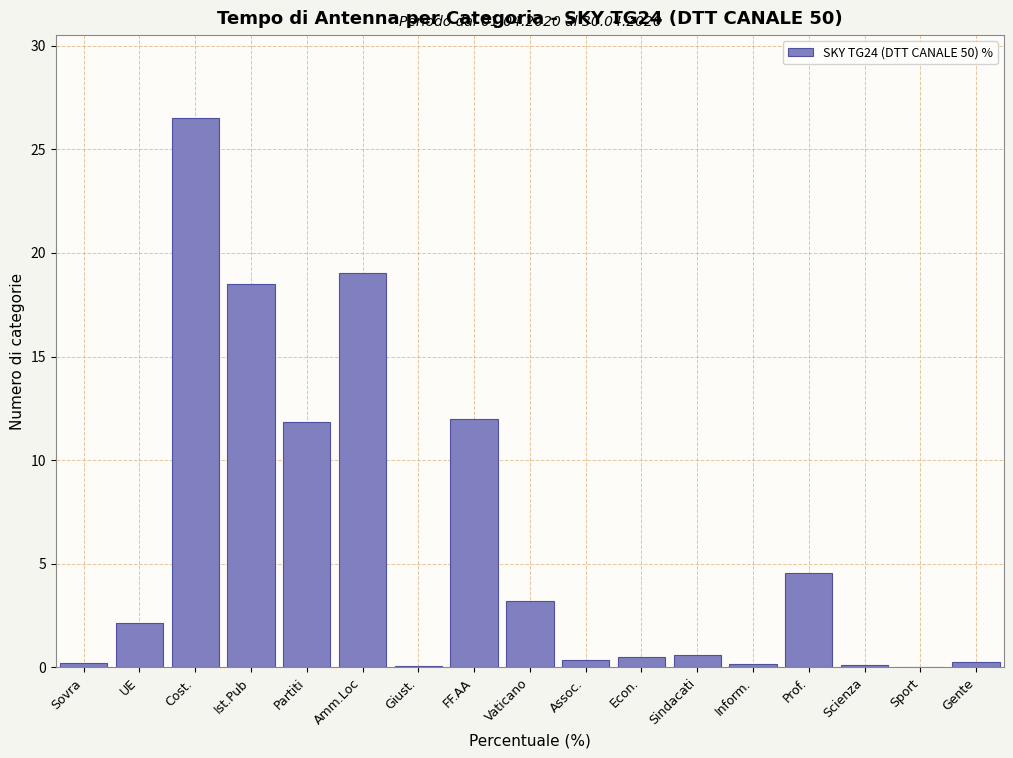

Is it true that the value at Ist.Pub is 8.9?

False